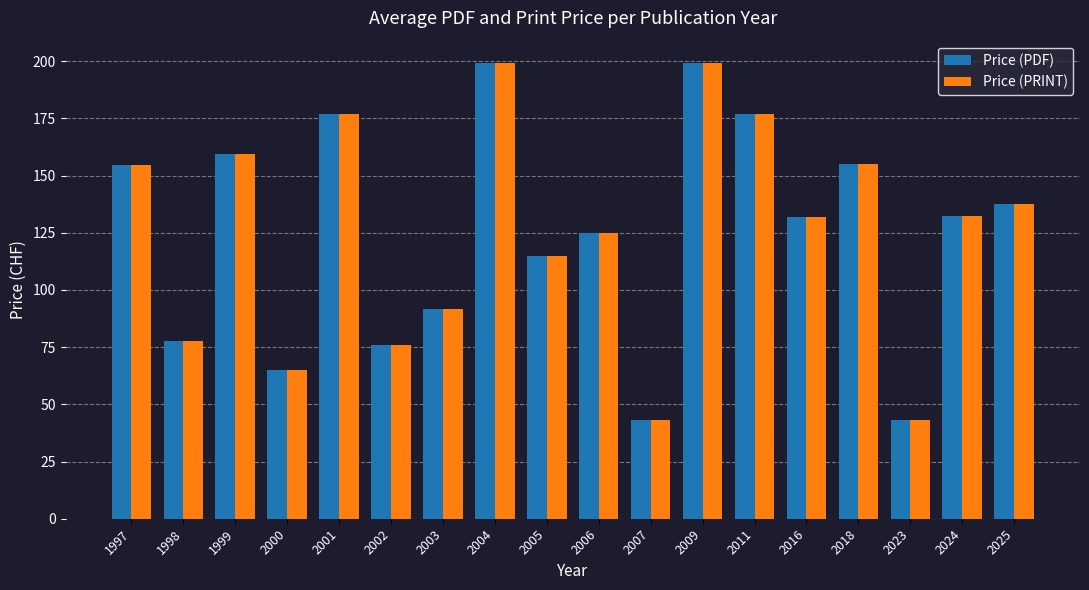

What is the minimum value shown in the chart?

43.0